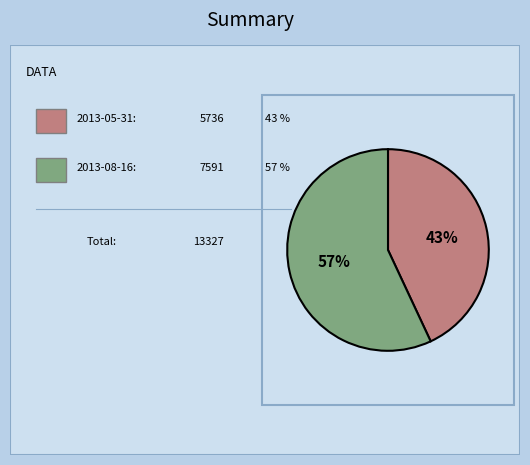

Does any single category account for the majority?

Yes